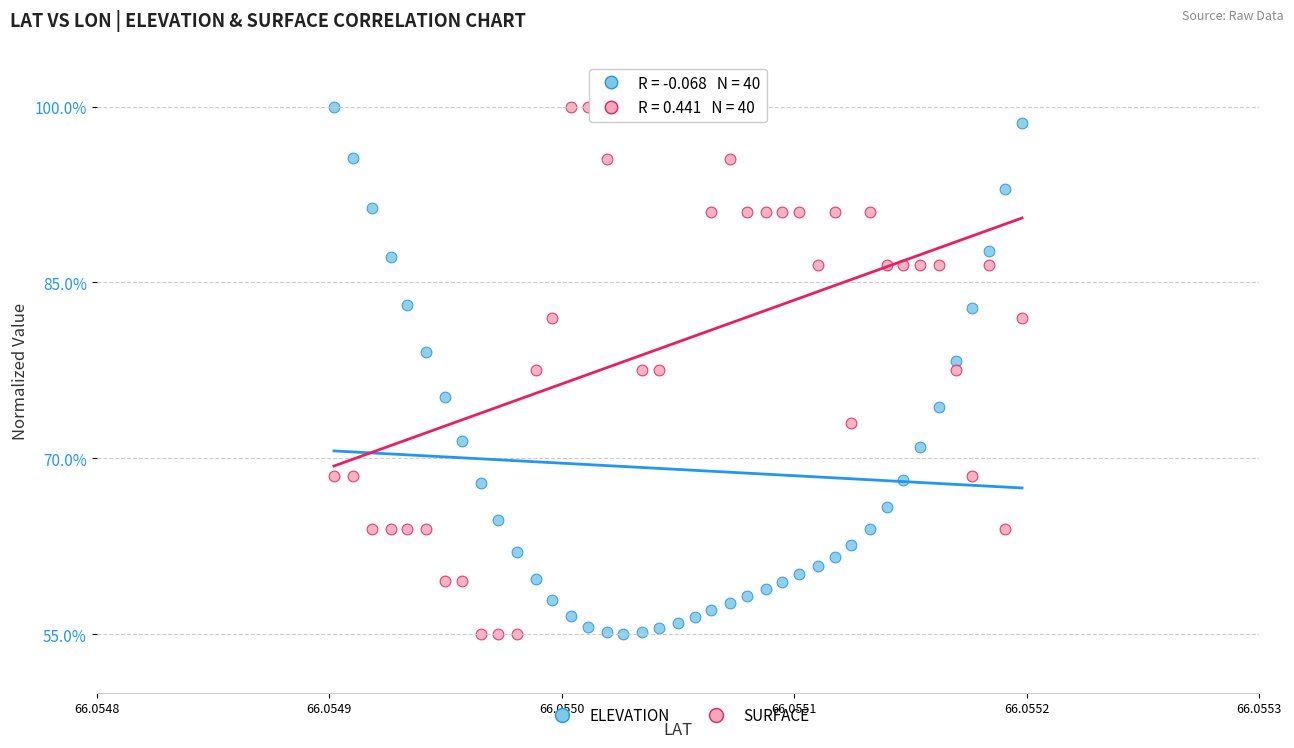

Across all data points, what is the range of Y values (max minus min)?

45.0